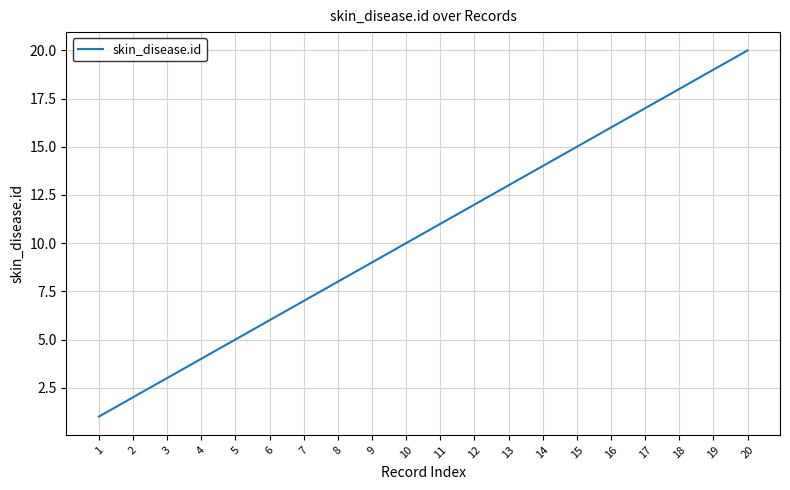

Is this an area chart (filled region under the line)?

No